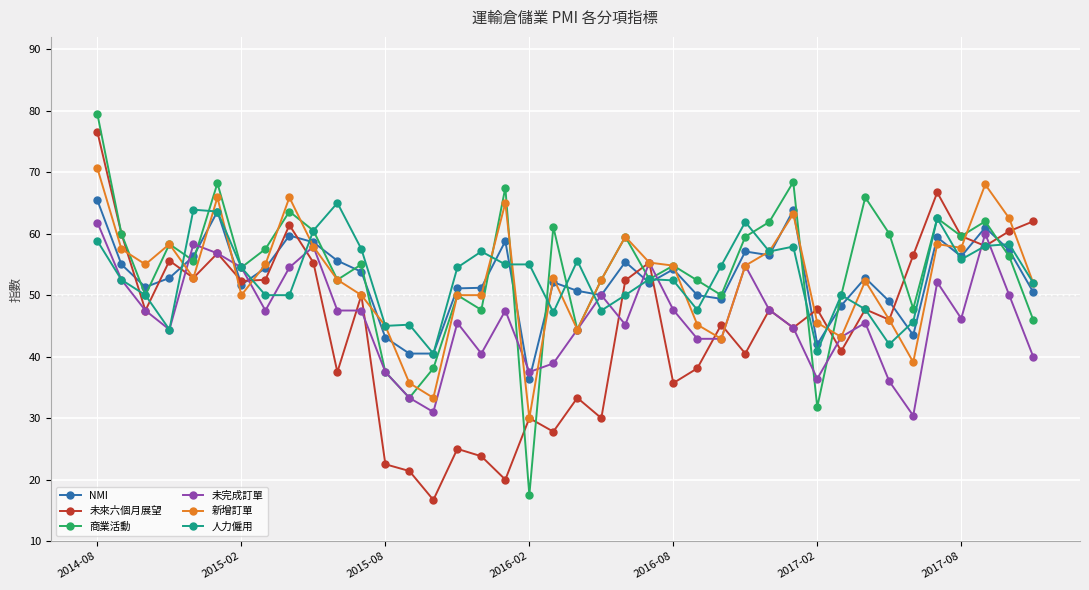

What is the greatest value displayed?

79.4